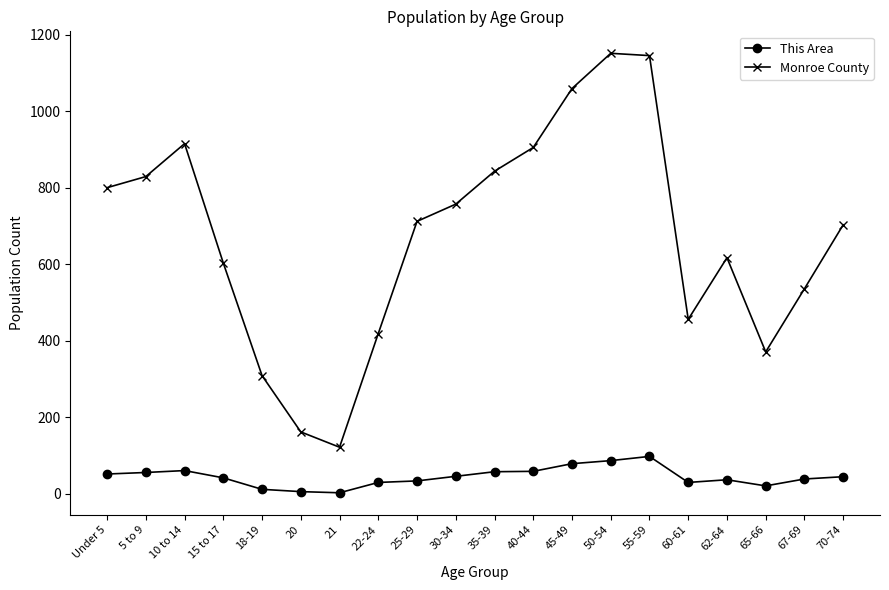

True or false: This Area and Monroe County intersect in this chart.

False